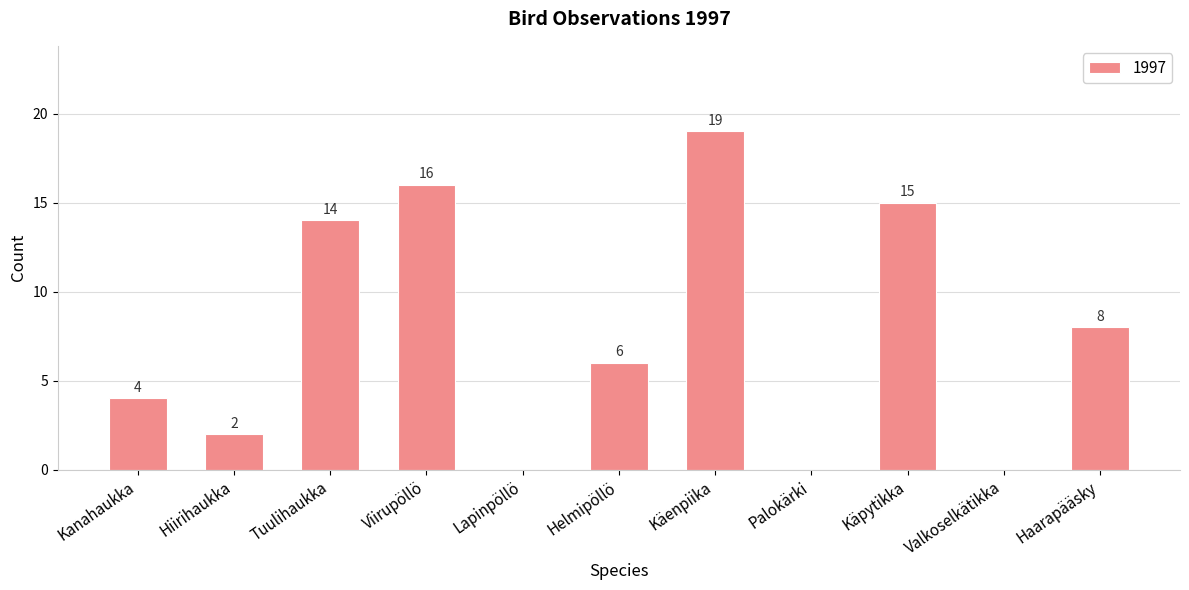

Which label corresponds to the largest value in the chart?

Käenpiika